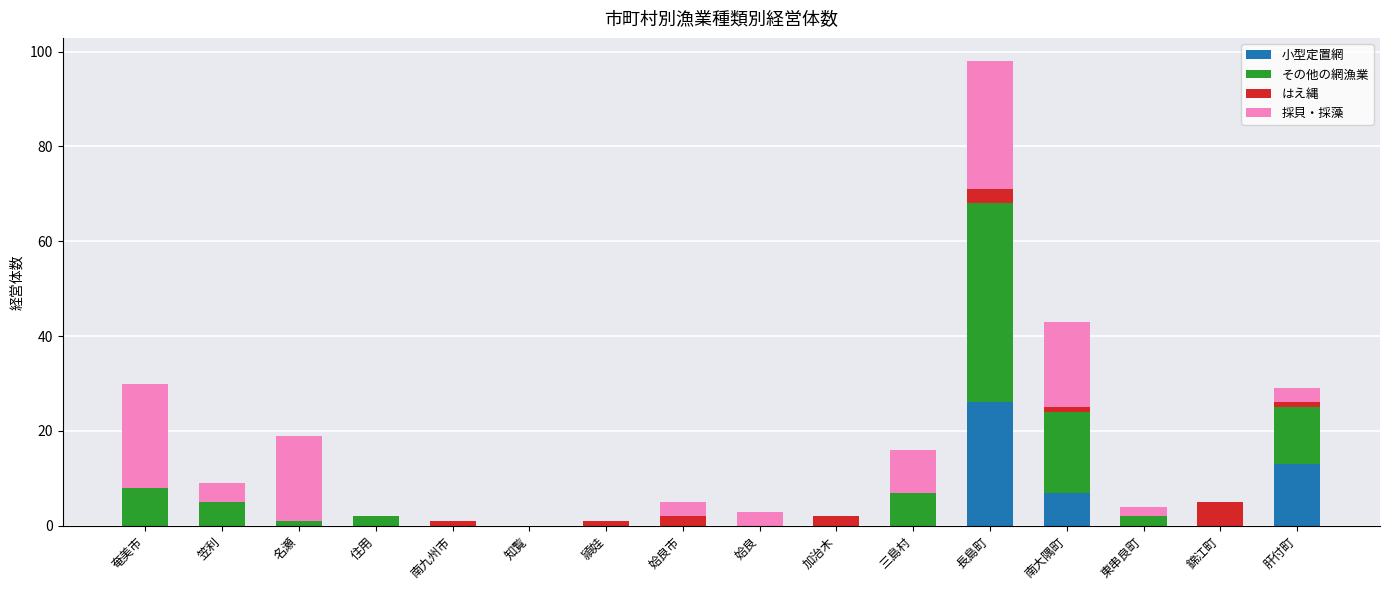

What is the highest value of the 小型定置網 series?

26